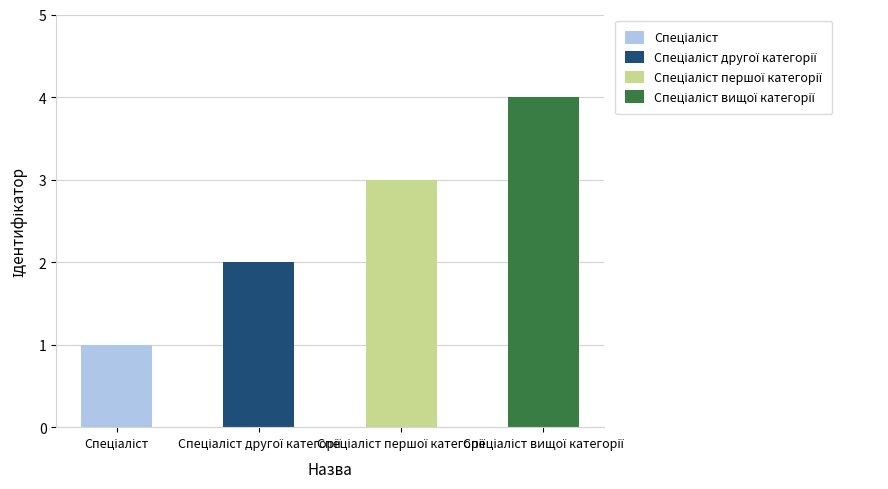

Reading left to right, list all the values displayed in this chart.

1	2	3	4